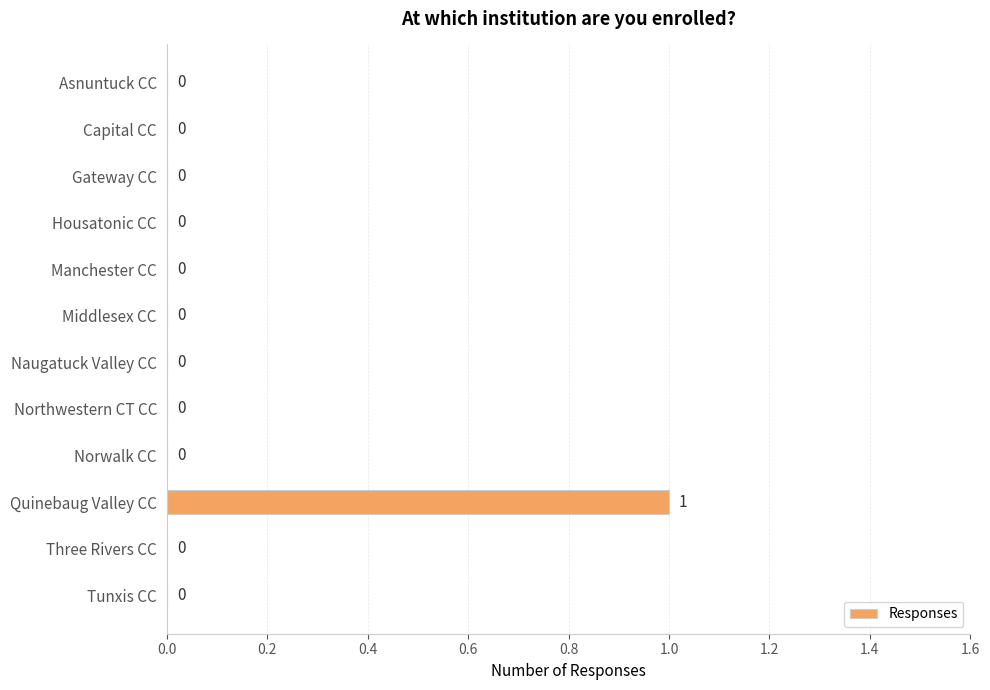

What is the sum of all values?

1